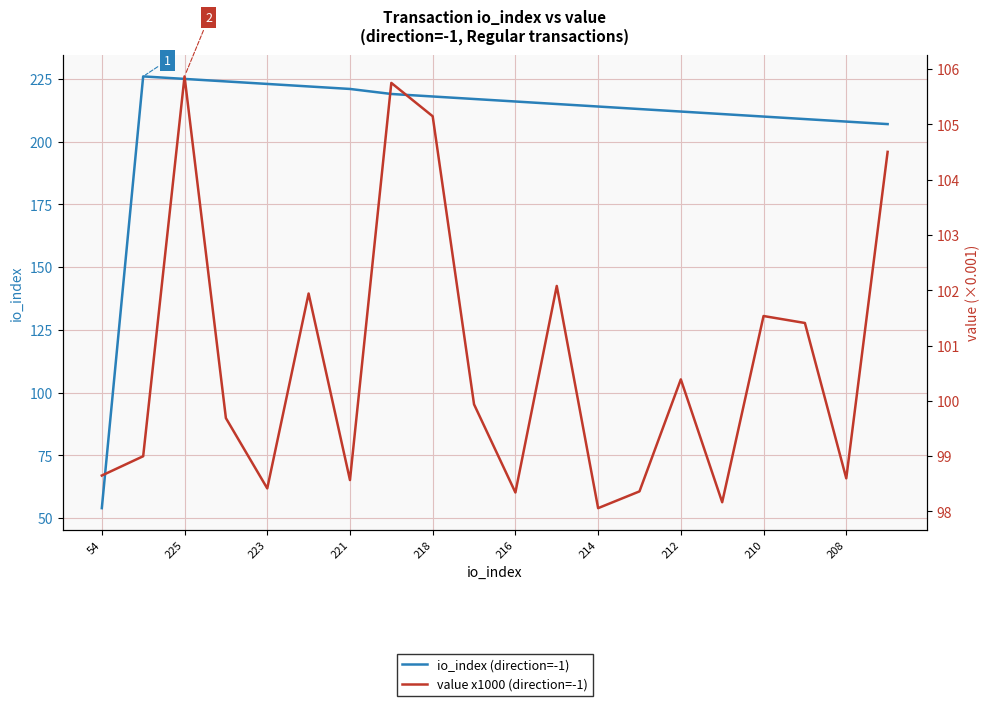

The value x1000 (direction=-1) series shows 102.1 at 11. True or false?

True